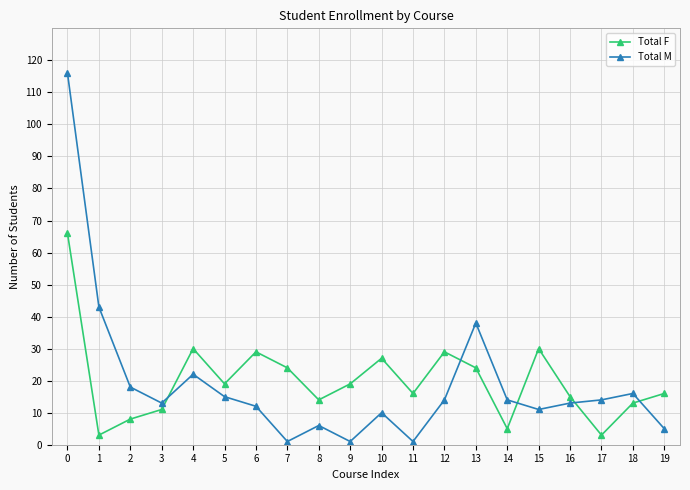

What is the value of the Total M point at the 5th from the left?

22